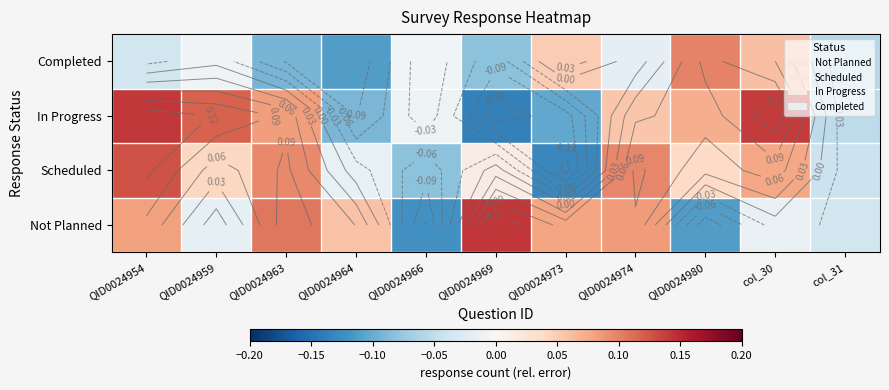

Where is In Progress nearest to the value 0?

QID0024966